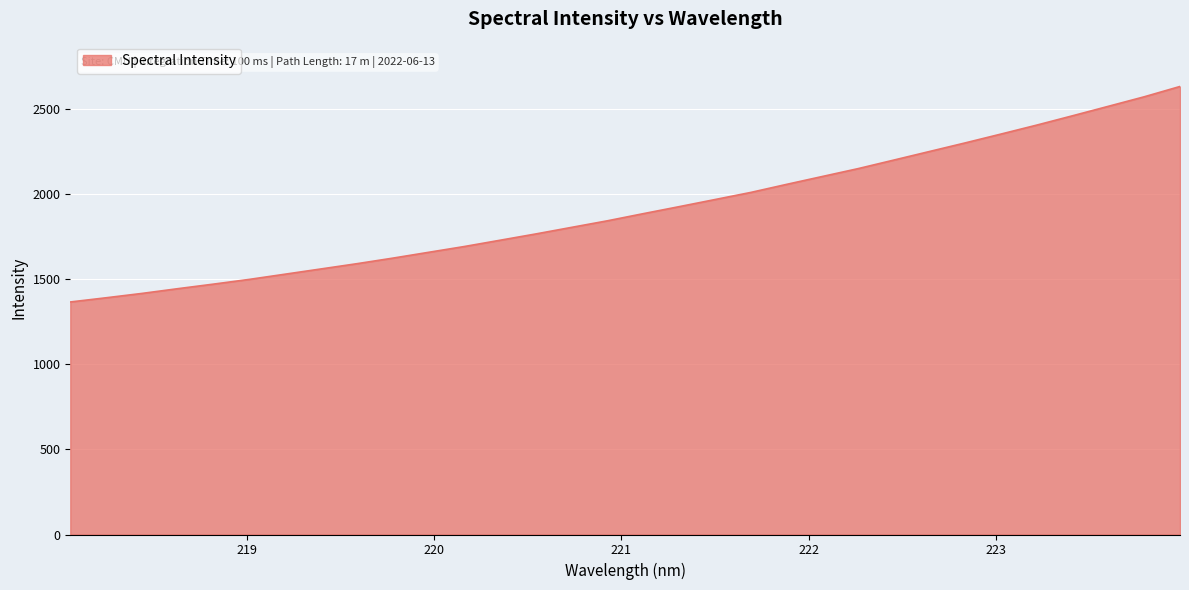

What is the difference between the maximum and minimum values?

1265.3